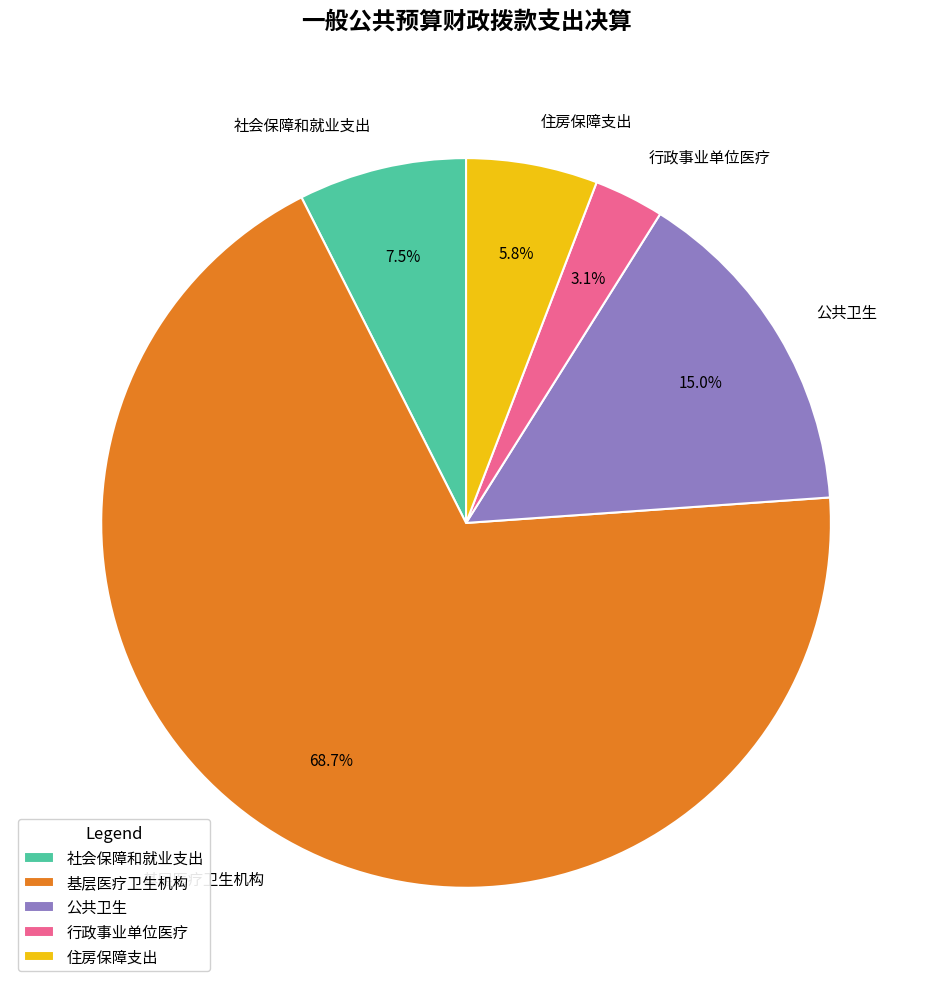

How much of the chart is everything except 公共卫生?

85.0%